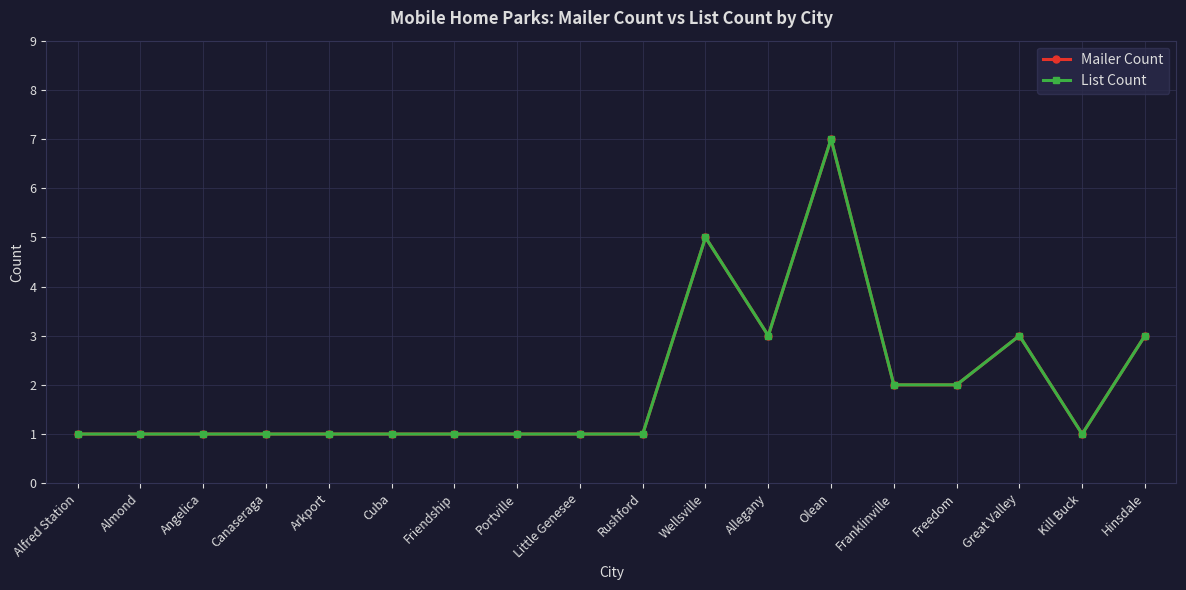

Does the chart have visible grid lines?

Yes